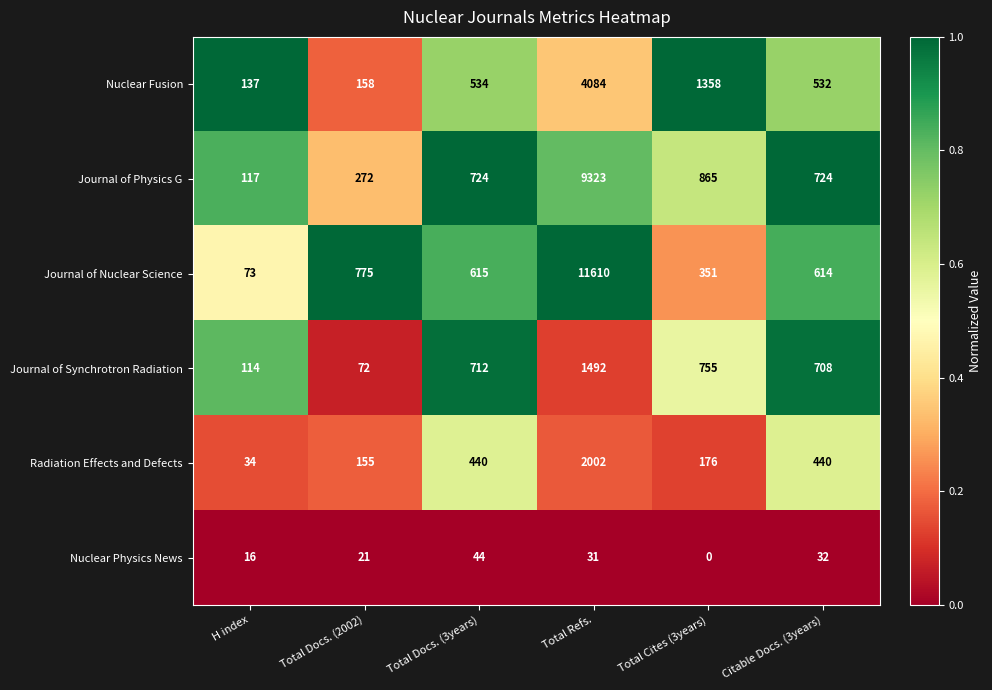

Where is Journal of Nuclear Science nearest to the value 5841?

Total Docs. (2002)